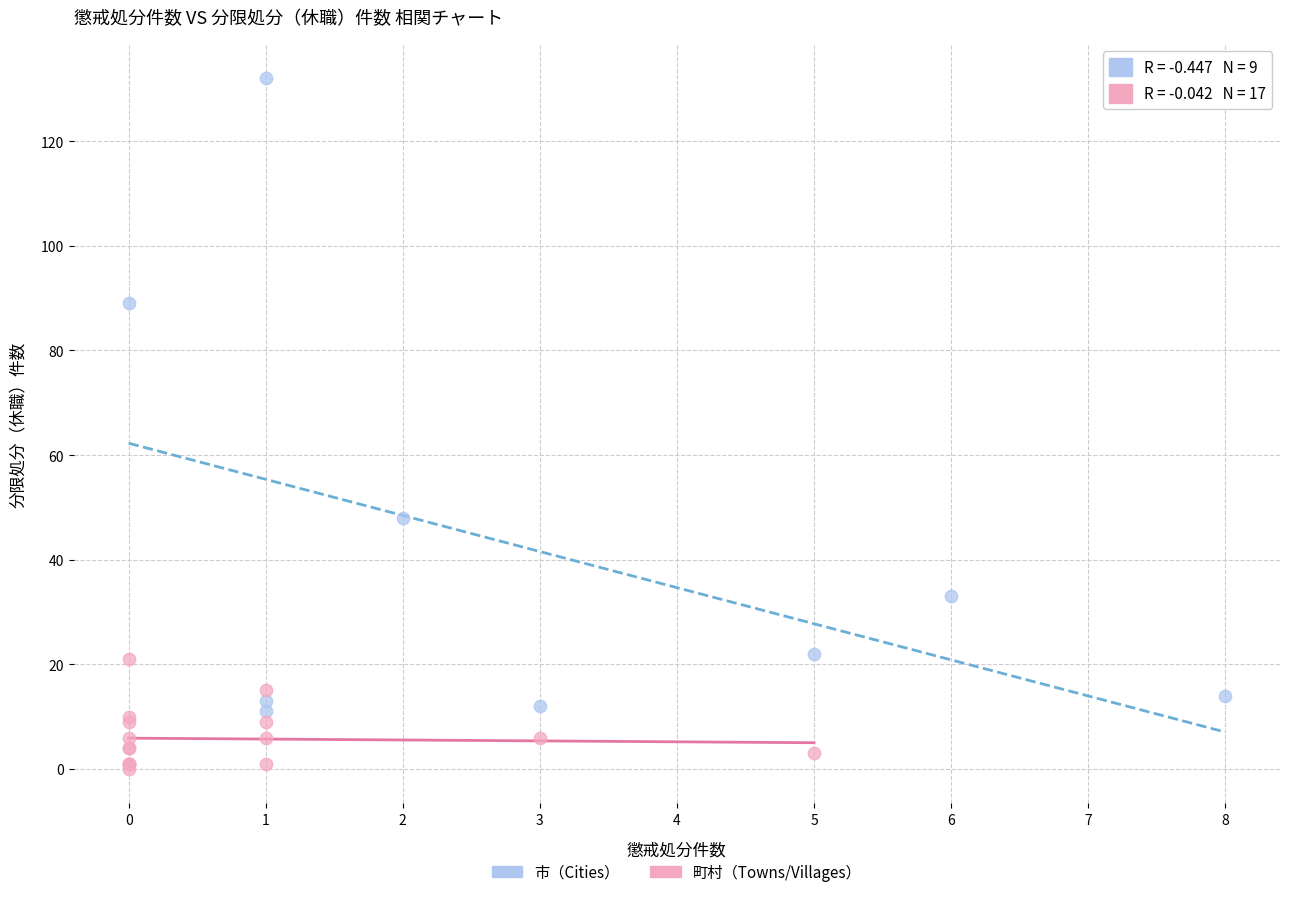

Which series reaches the maximum Y coordinate?

市（Cities）